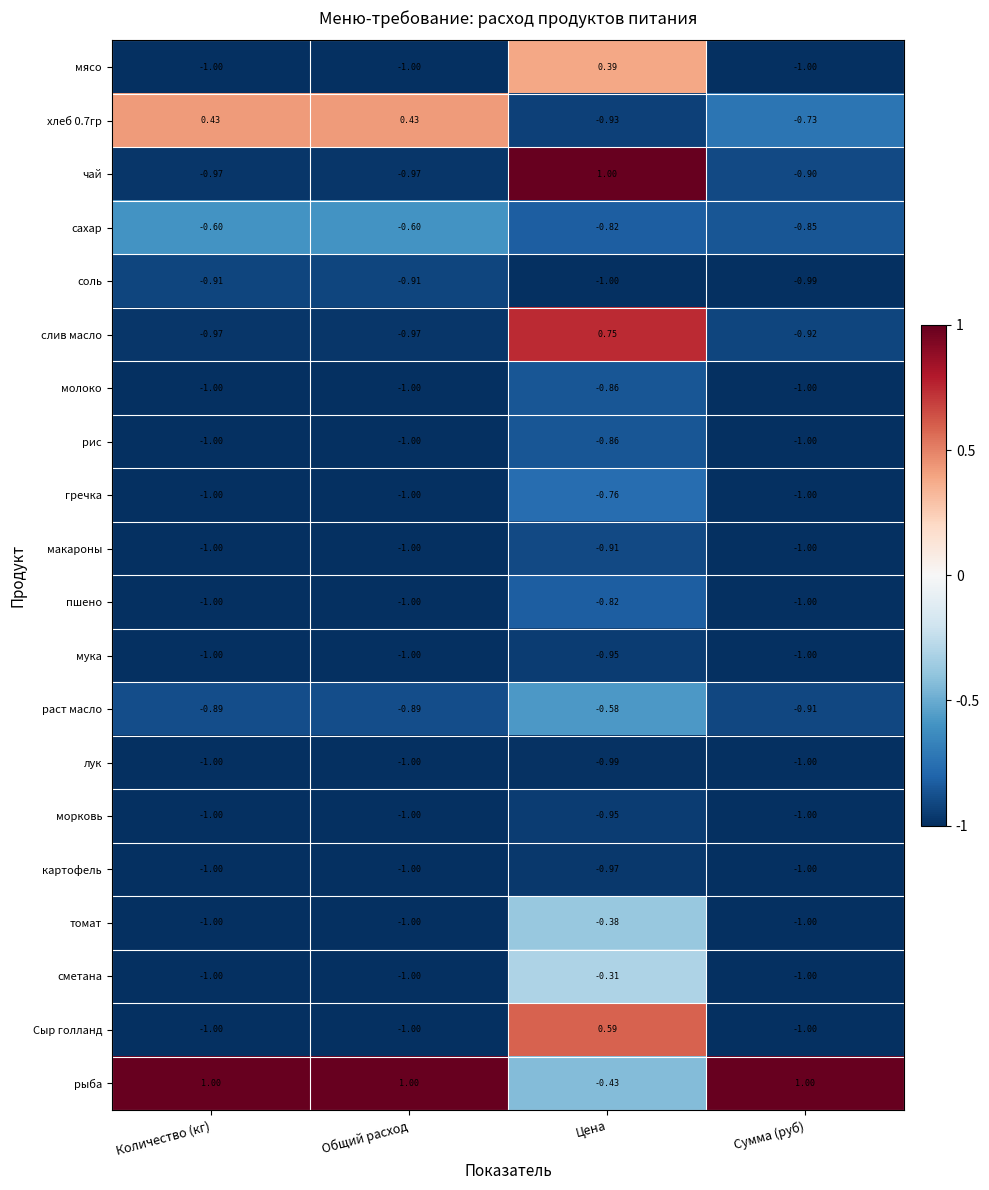

At which label is лук closest to 0?

Цена